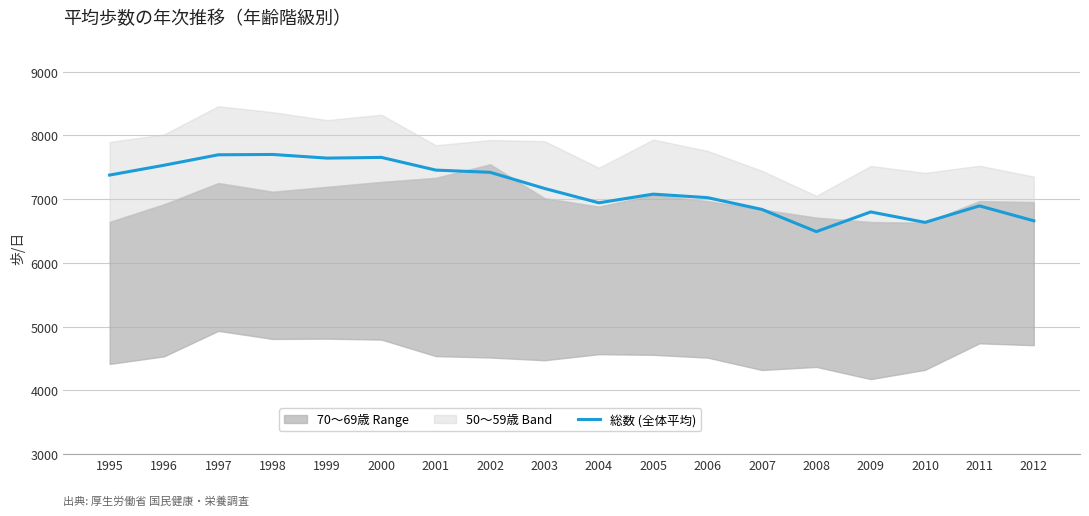

What is the value of the 2nd point from the left?

7532